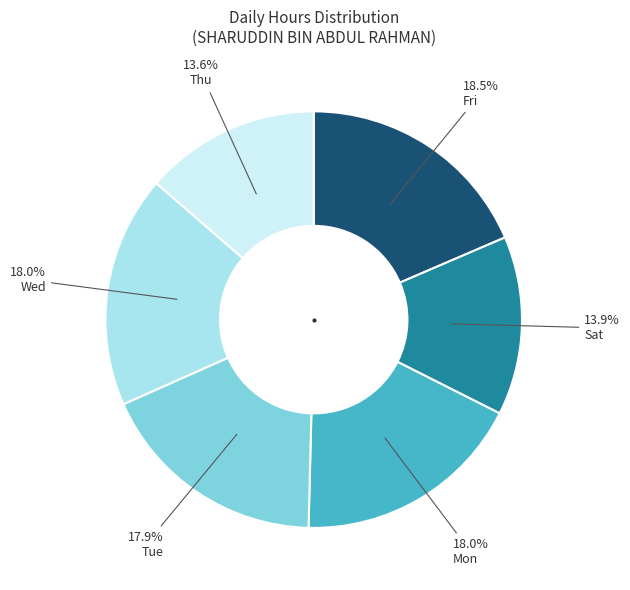

Is there any slice that represents more than half of the pie?

No